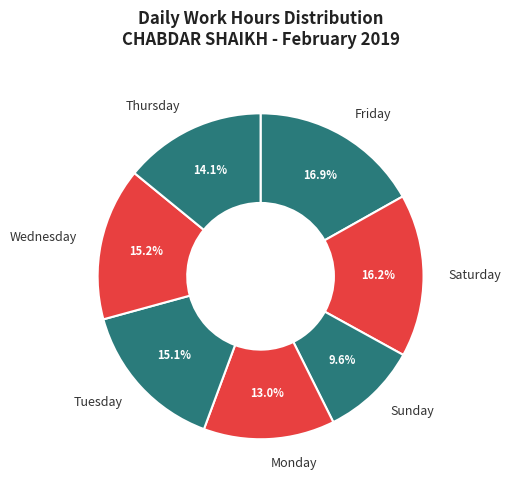

To the nearest percent, what is the difference between the largest and smallest slice percentages?

7%